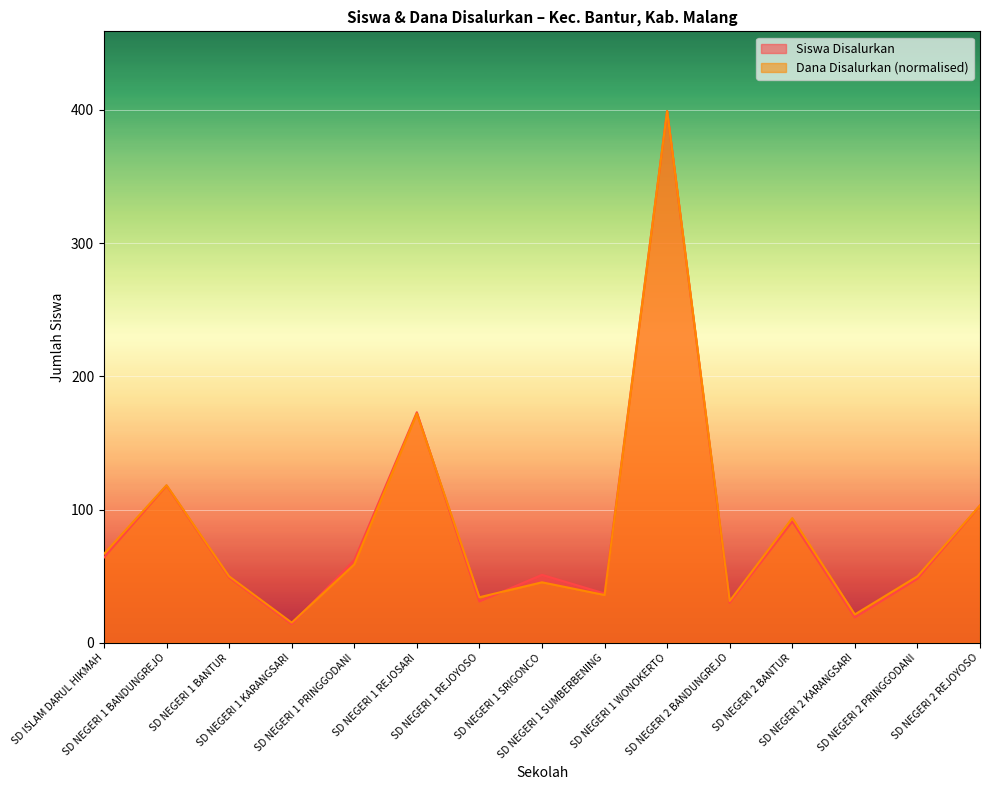

List the series in order of their overall mean, lowest first.

Siswa Disalurkan, Dana Disalurkan